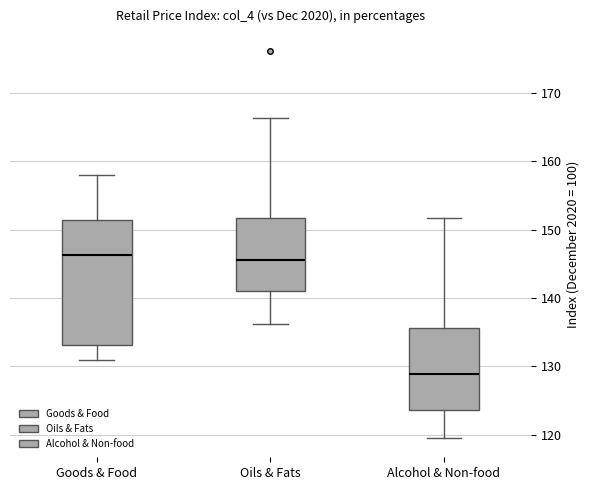

Comparing the boxes themselves (not the whiskers), which one is the tallest?

Goods & Food